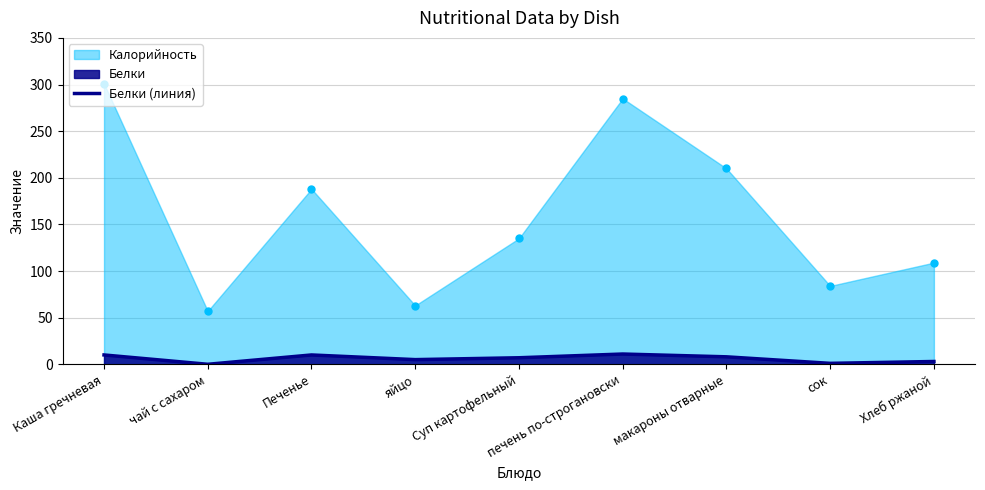

Where is the first local minimum?

чай с сахаром